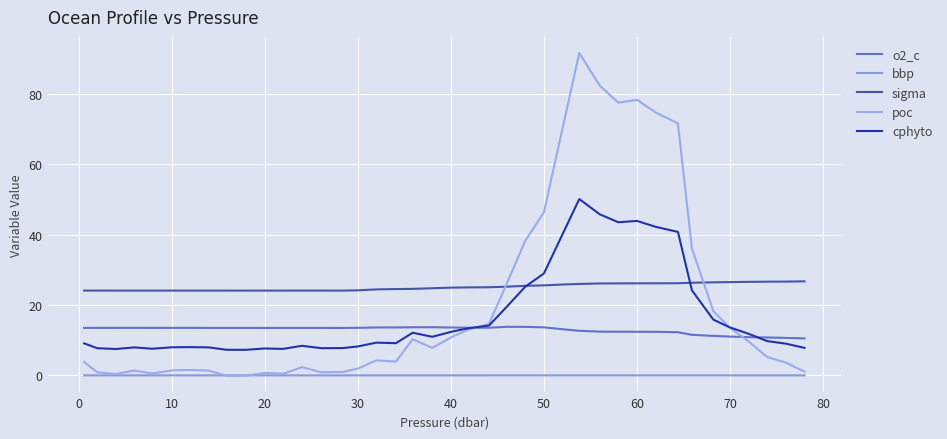

Does the chart have visible grid lines?

Yes